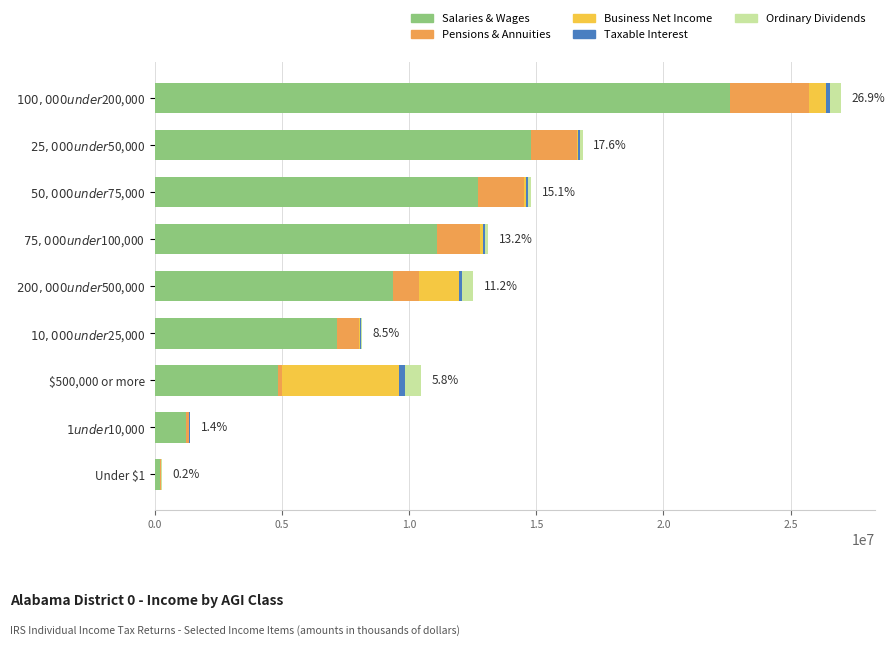

What is the sum of all Salaries & Wages values?

83979827